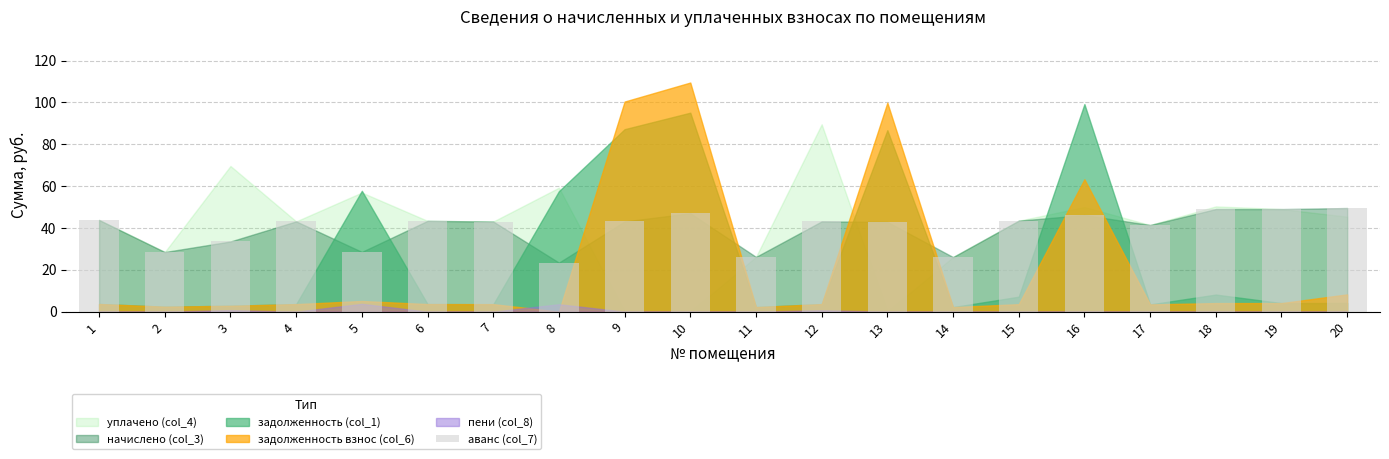

Does the chart contain stacked bars?

No